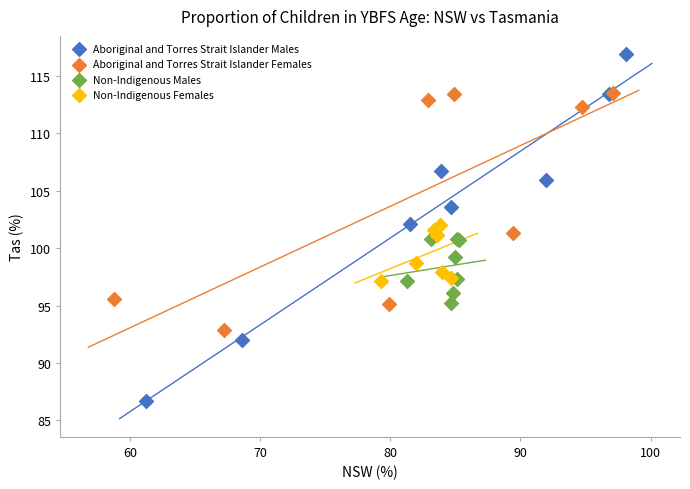

Which series has the largest Y range (max minus min)?

Aboriginal and Torres Strait Islander Males